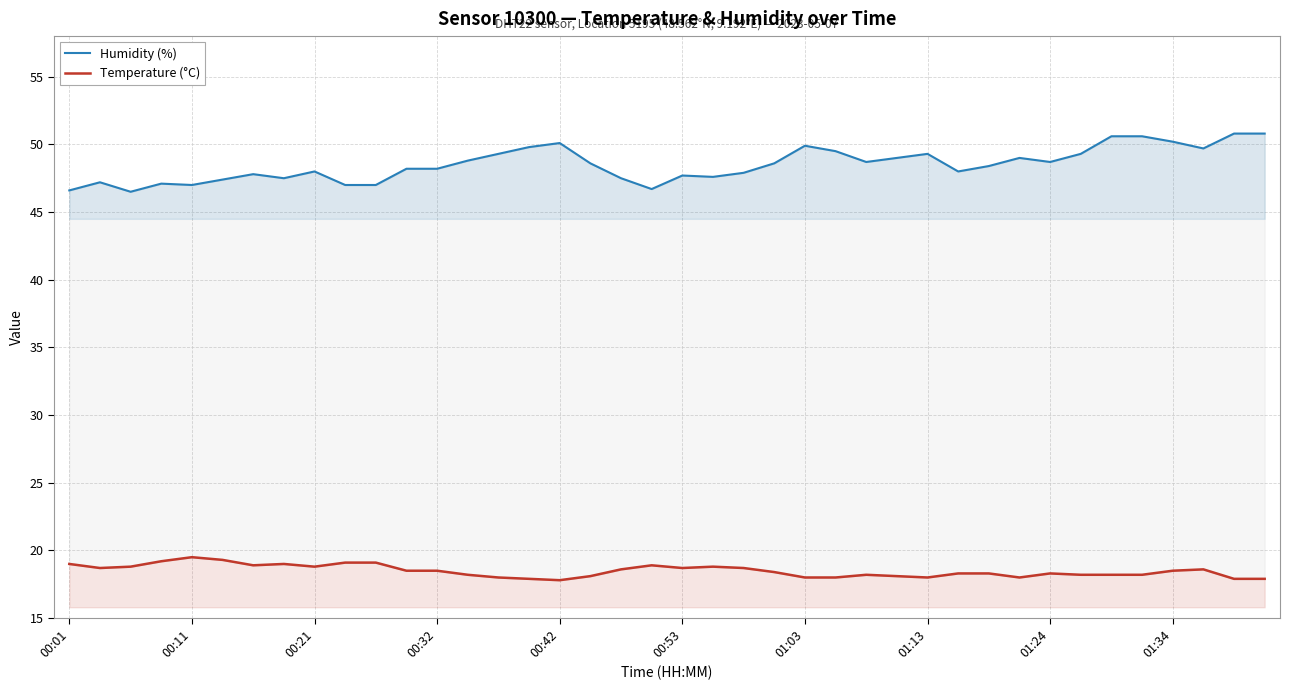

What position from the left is 33?

34